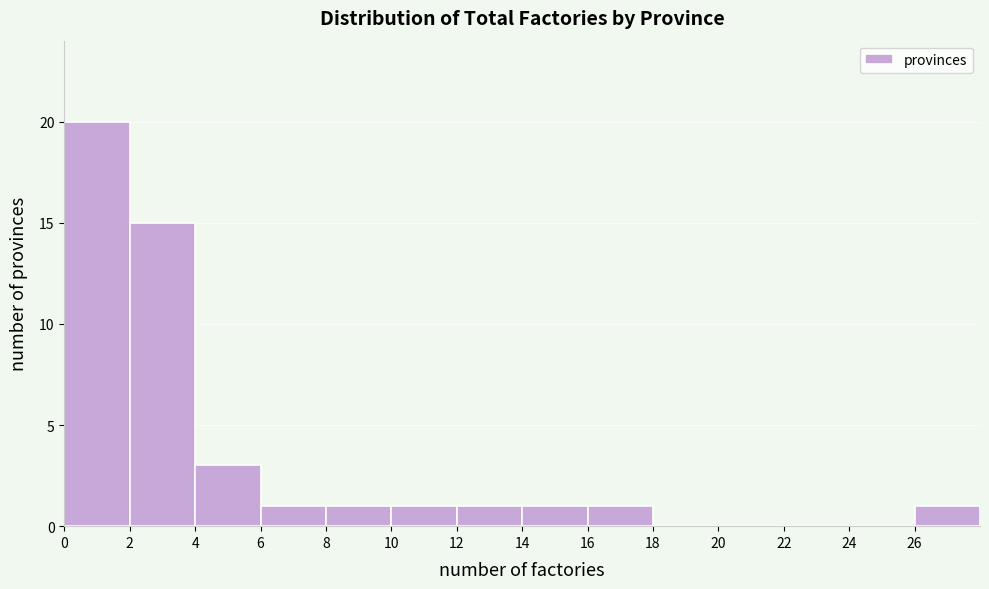

Over which range of the x-axis is the bar tallest?

0 to 2